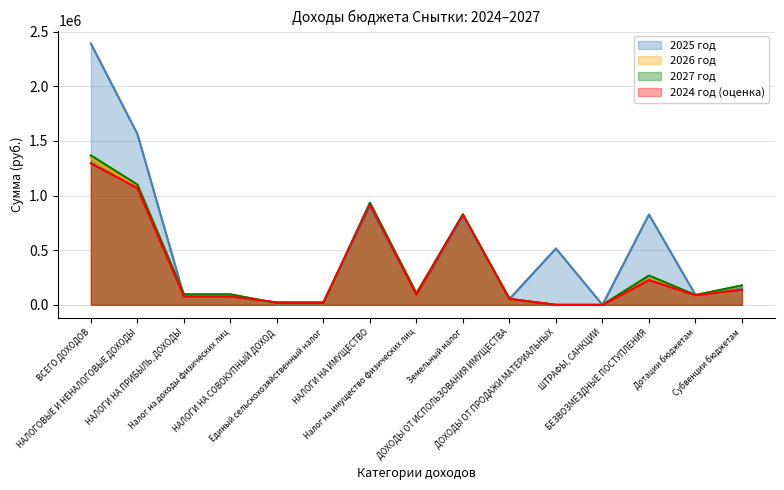

Where do line_2025 год and line_2024 год (оценка) first cross each other?

Налог на доходы физических лиц and НАЛОГИ НА СОВОКУПНЫЙ ДОХОД